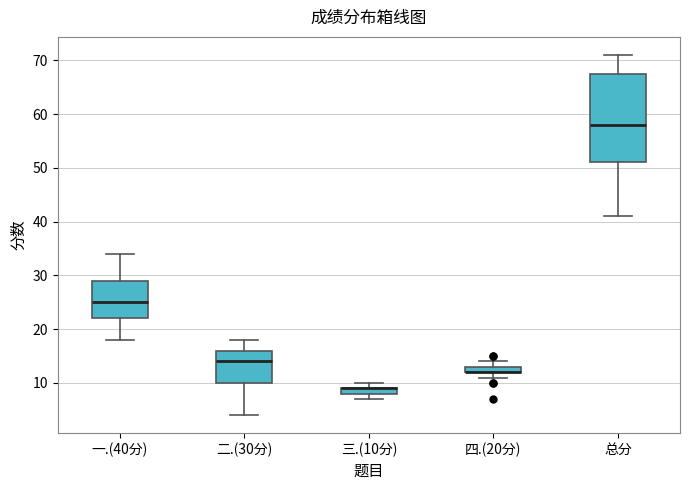

Comparing the boxes themselves (not the whiskers), which one is the tallest?

总分